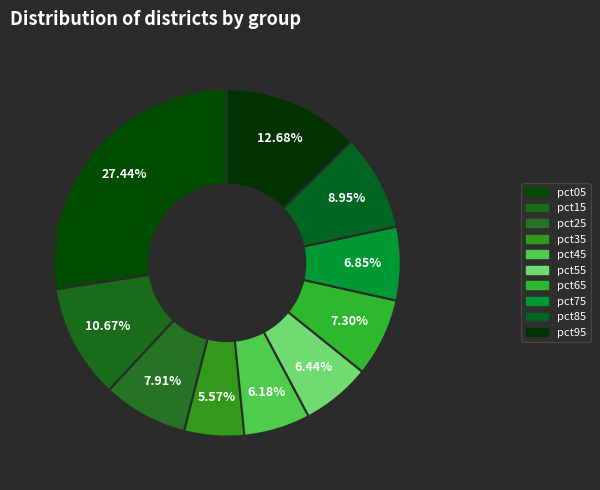

Which slice is the largest?

pct05